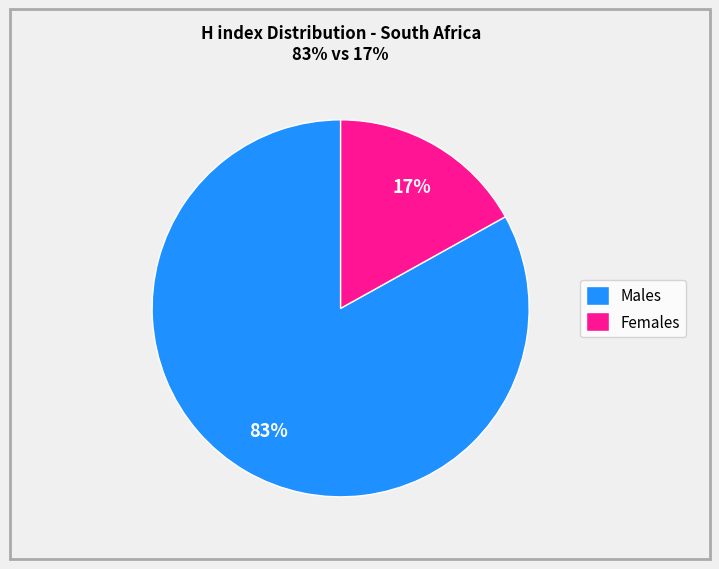

To the nearest percent, what is the average slice percentage?

50%